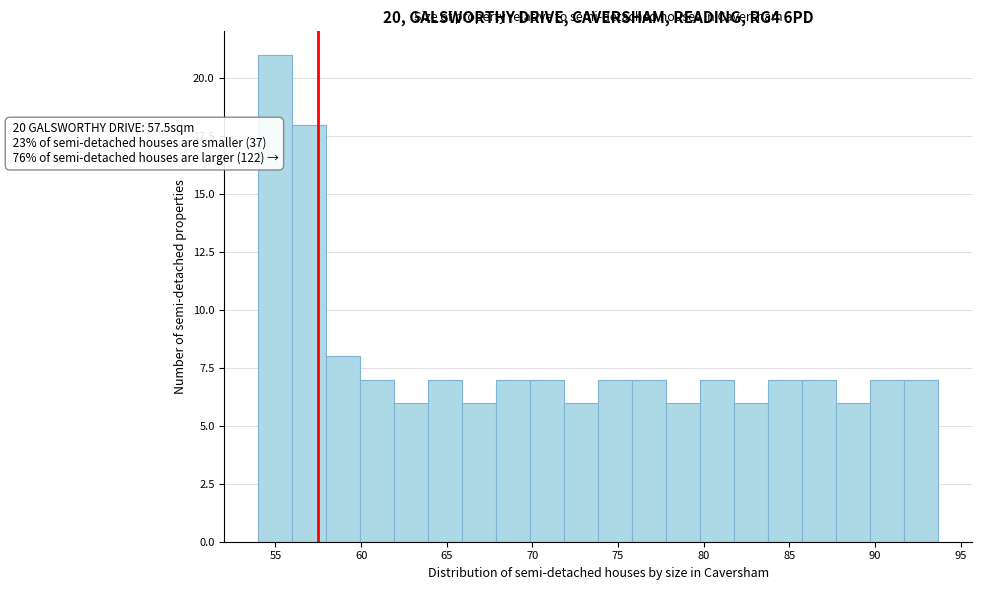

Around what value on the x-axis is the tallest bar? Give the approximate position of its centre, as read against the axis.

55.0